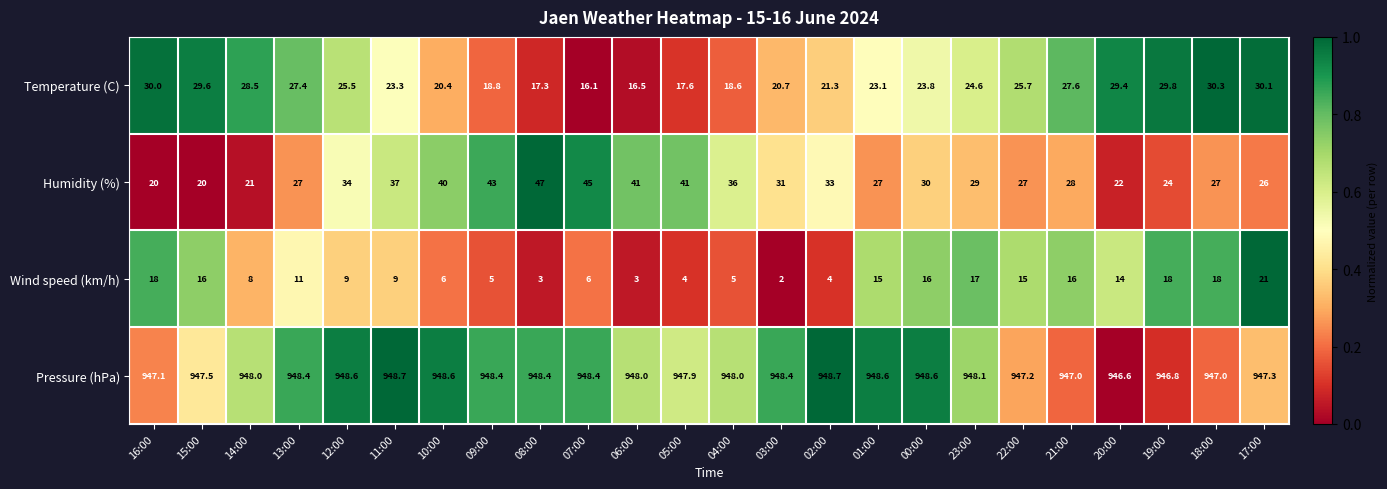

Which series changed the most between 03:00 and 01:00?

Wind speed (km/h)